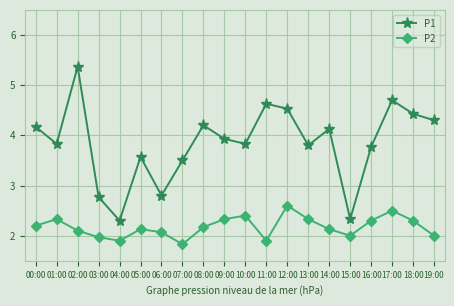

What position from the right is 03:00?

17